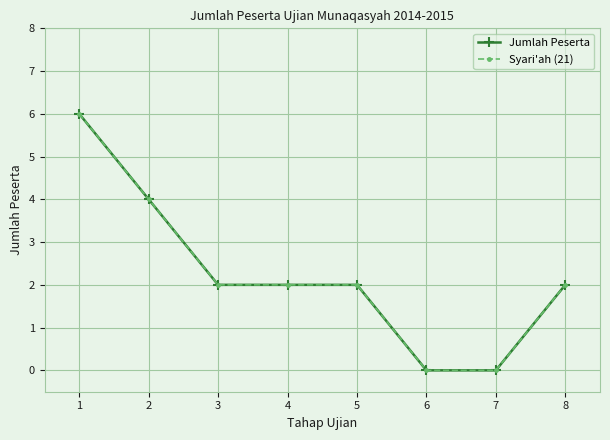

What is the average value of the Syari'ah (21) series?

2